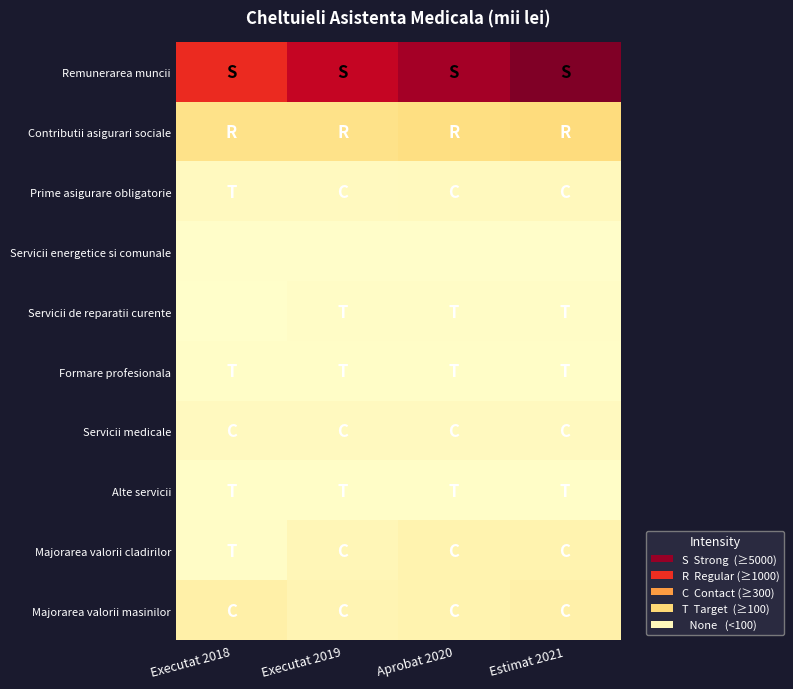

What is the difference between the highest and lowest values at Aprobat 2020?

7518.2